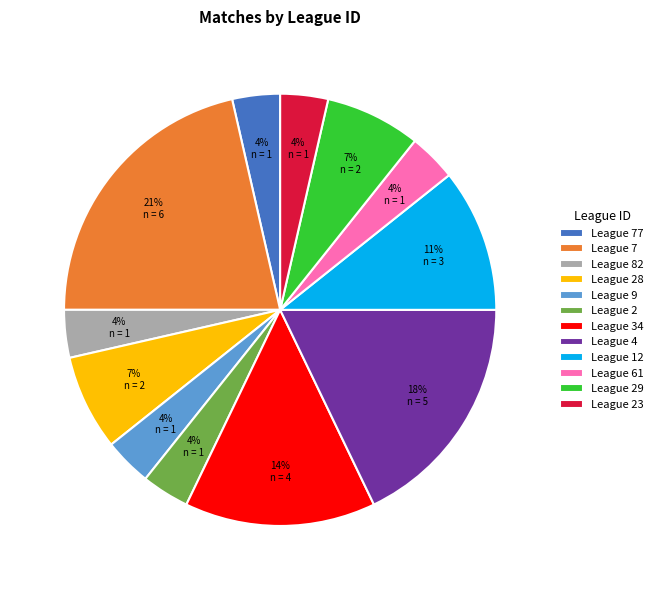

To the nearest percent, what portion does League 2 represent?

4%